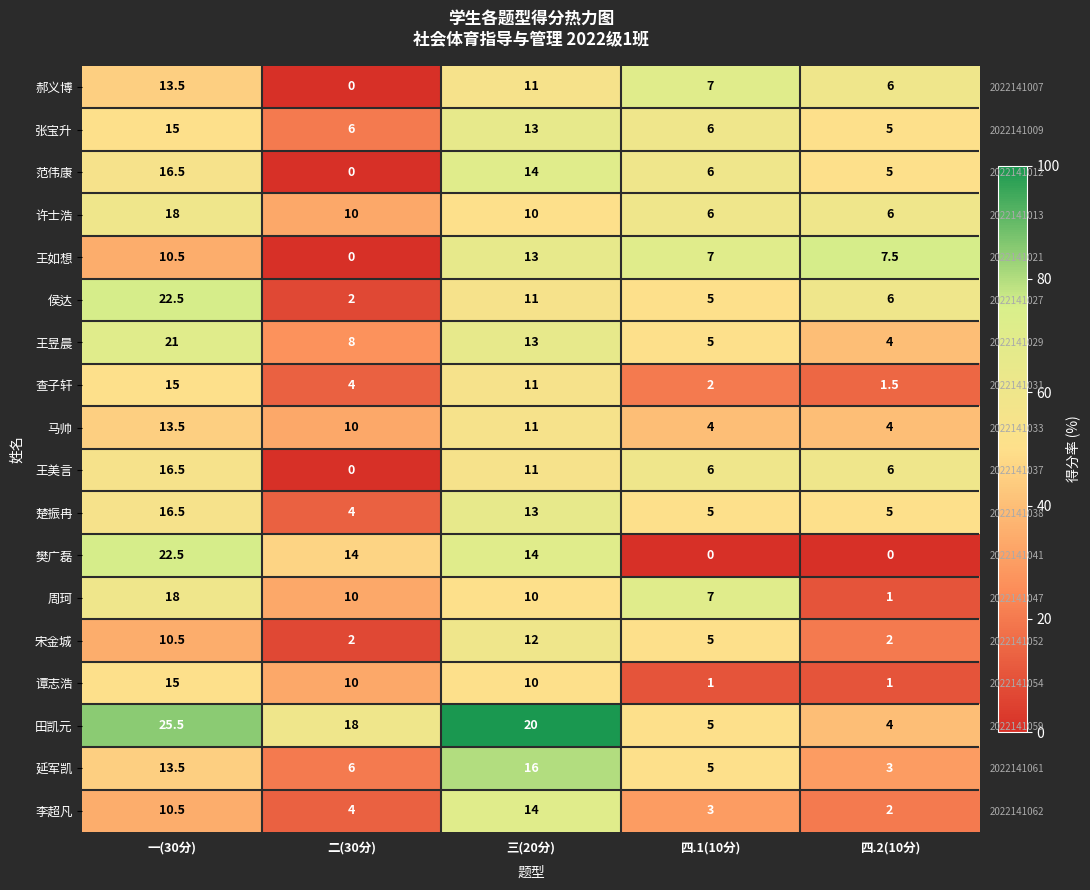

What is the difference between the highest and lowest values at 三(20分)?

50.0